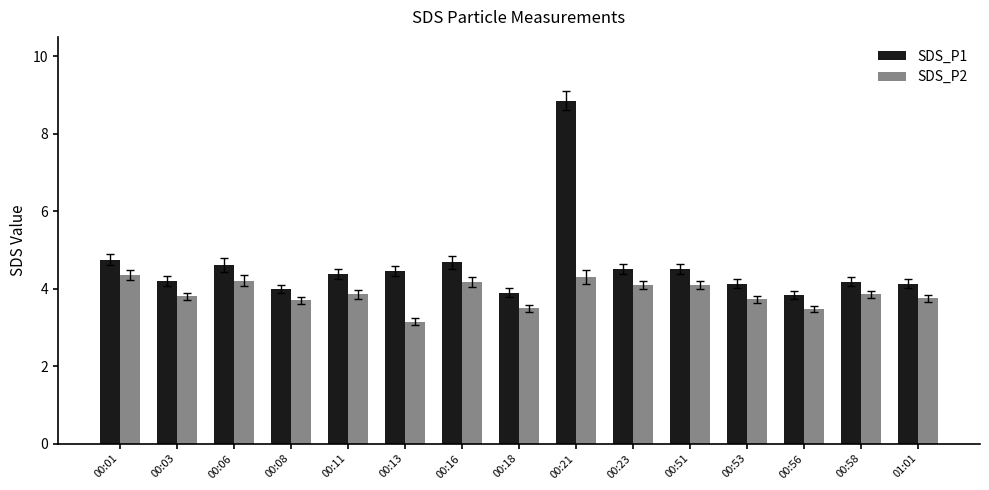

How many series are shown in this chart?

2